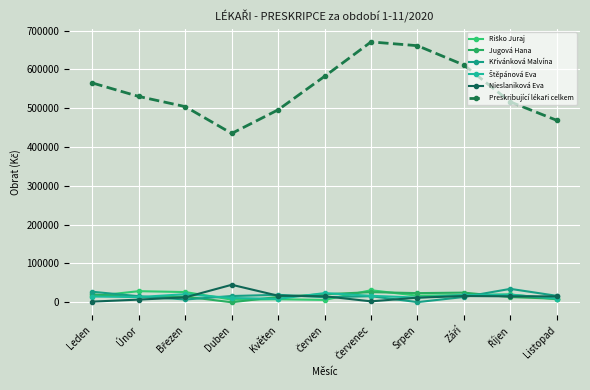

True or false: Křivánková Malvína and Riško Juraj intersect in this chart.

True